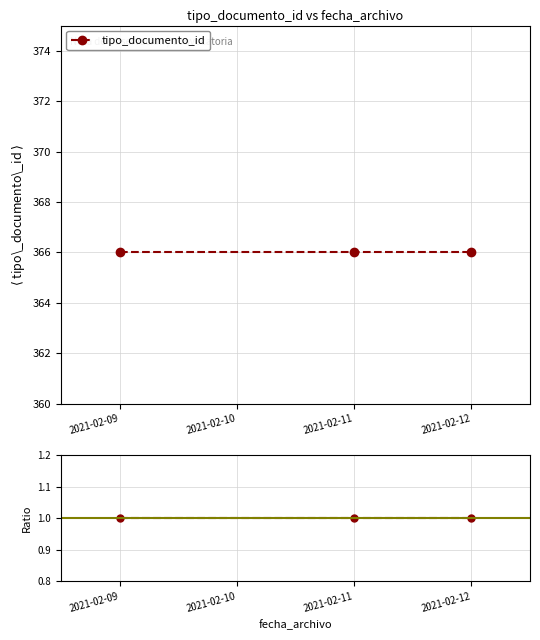

Reading left to right, transcribe all the data shown in this chart.

tipo_documento_id: 366	366	366
Ratio to first: 1	1	1